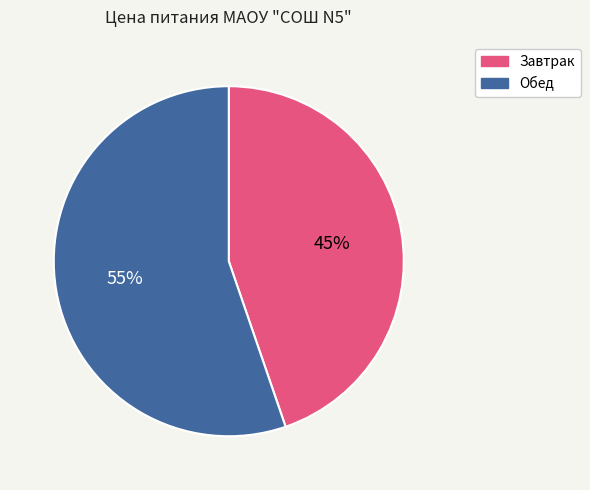

Count the number of slices in the pie.

2